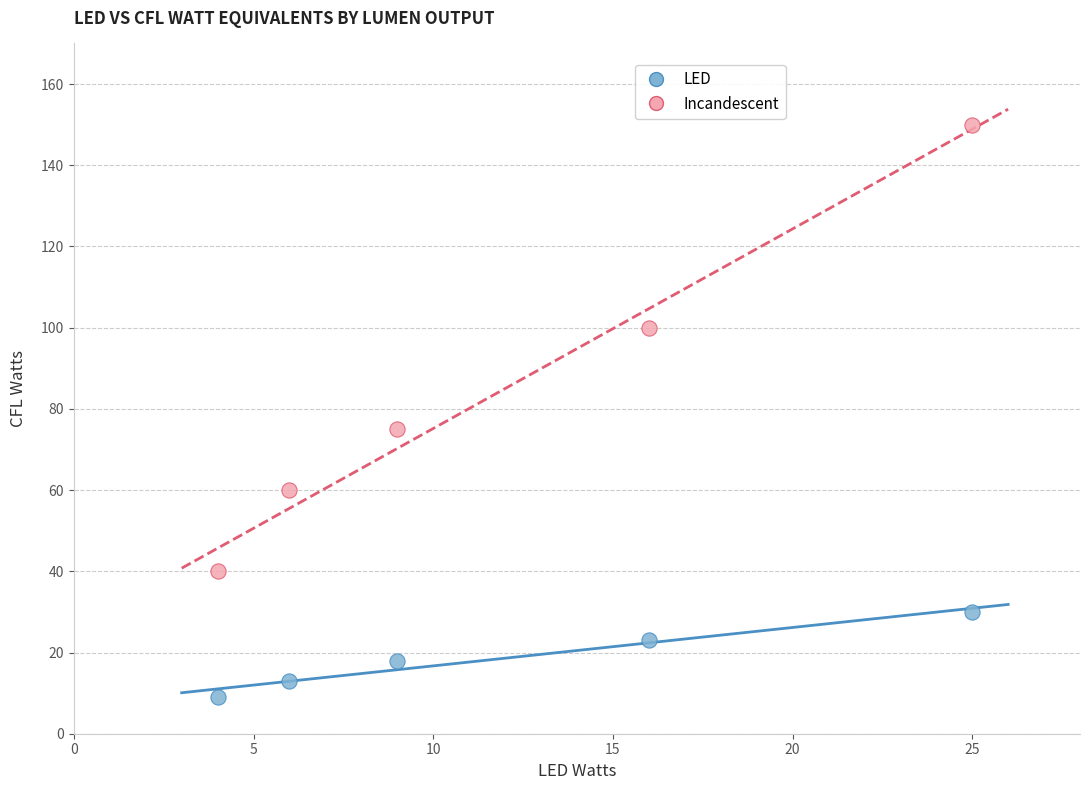

Which series has the largest Y range (max minus min)?

Incandescent